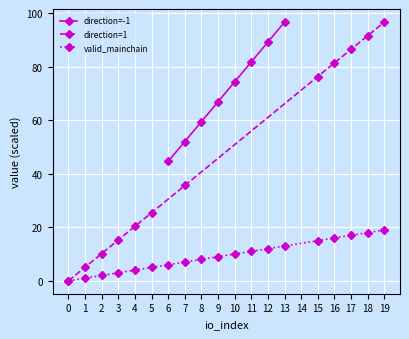

What is the value of the direction=-1 point at the 7th from the left?

89.2